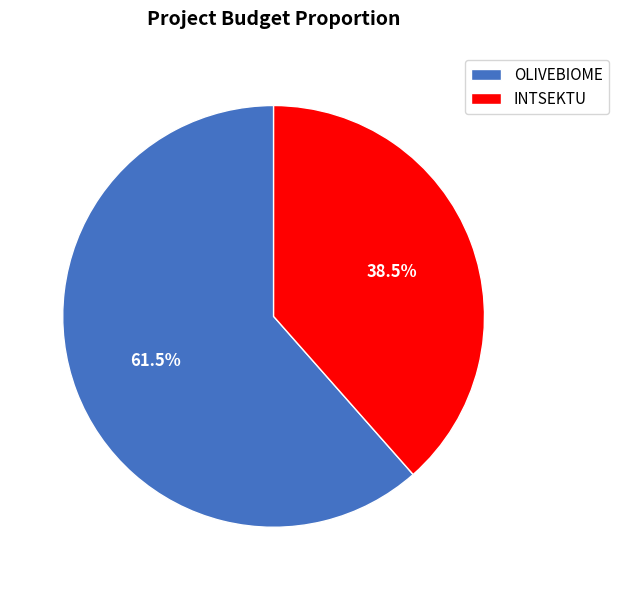

Is there a majority slice in this chart?

Yes